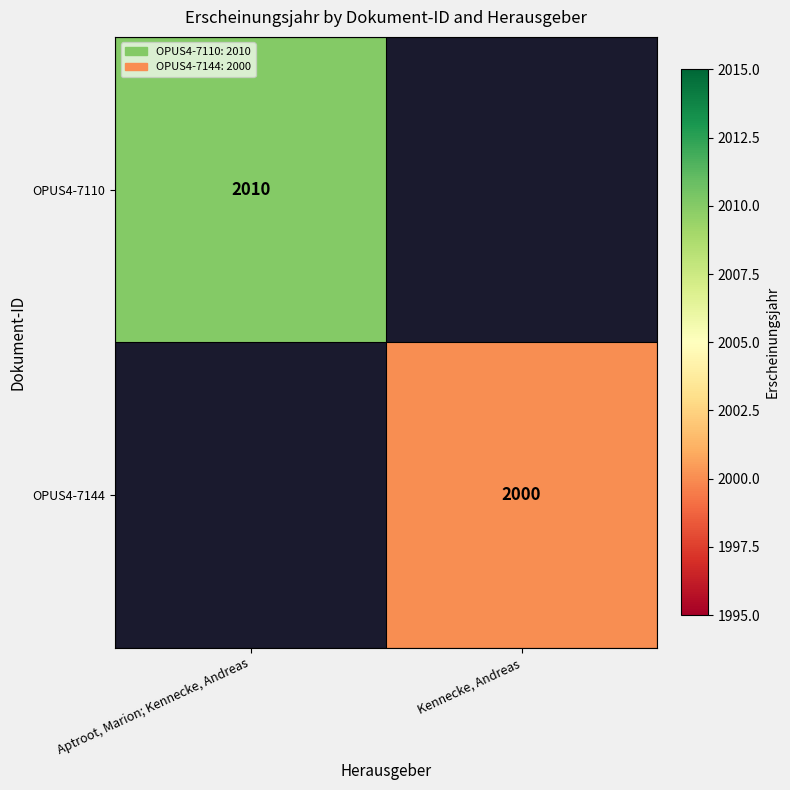

Is it true that OPUS4-7144 equals 1098 at Kennecke, Andreas?

False